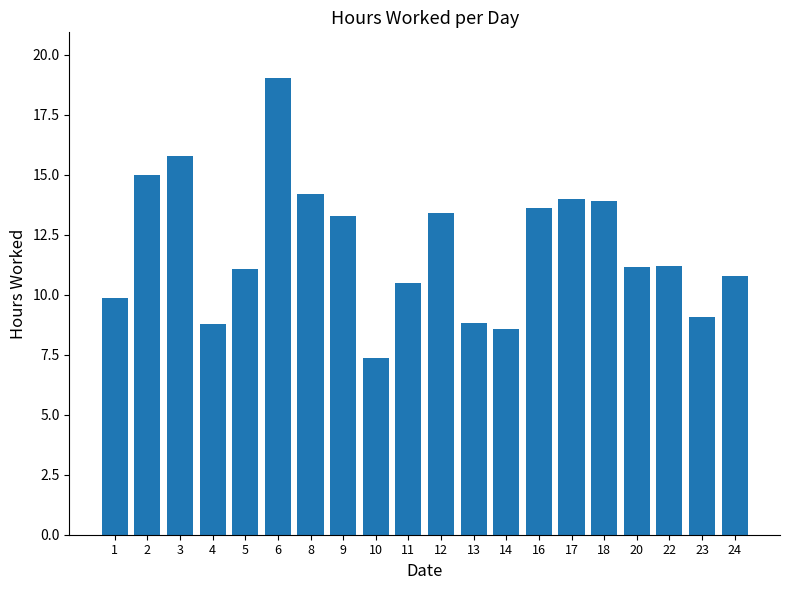

What is the value of the 1st bar from the left?

9.9